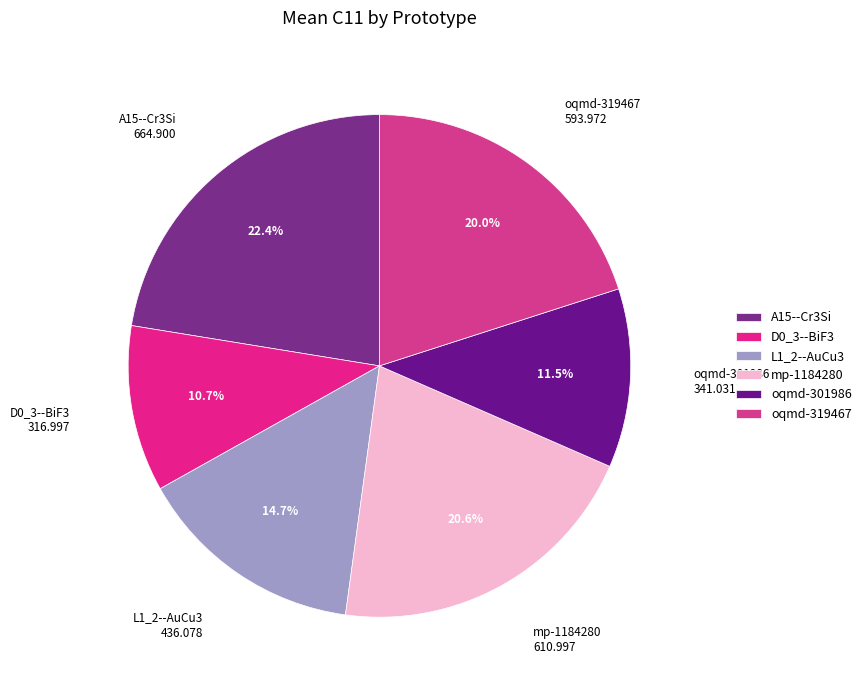

True or false: oqmd-301986 accounts for 26% of the total.

False